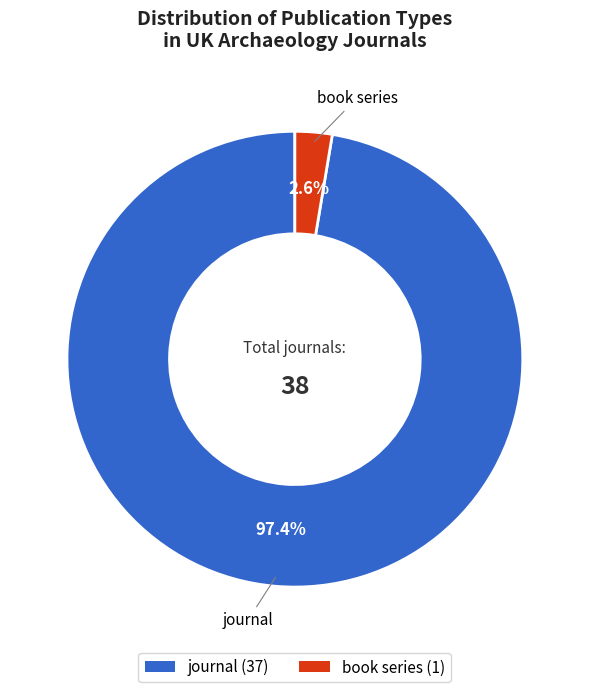

Between book series and journal, which is larger?

journal